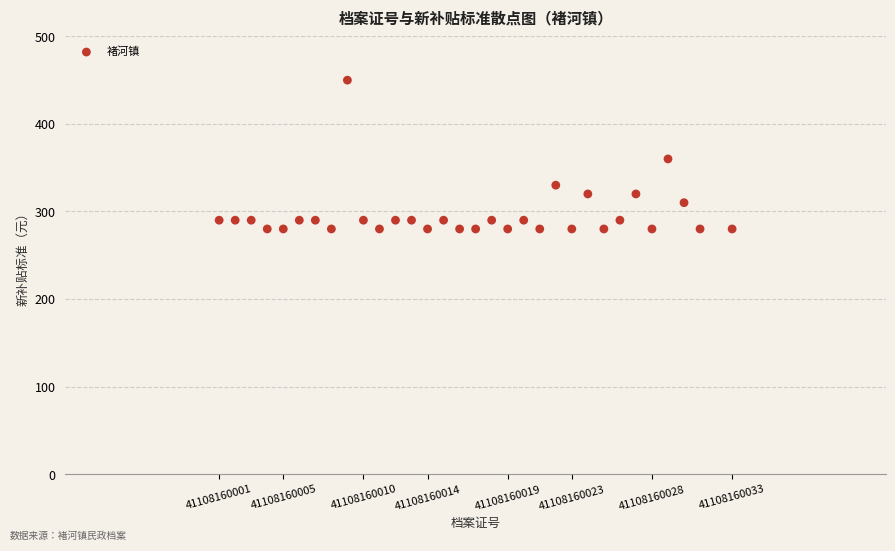

What Y value in the scatter plot is closest to 365?

360